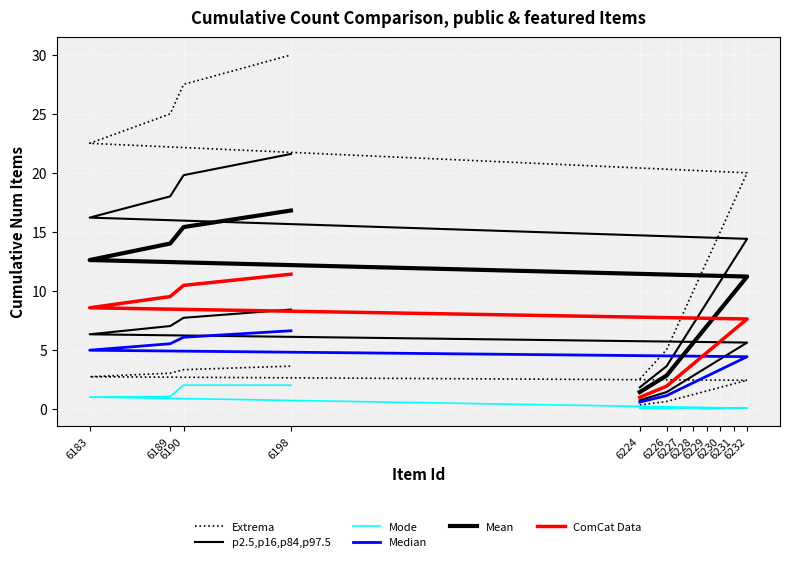

Which category has the highest value in the Mean series?

6198